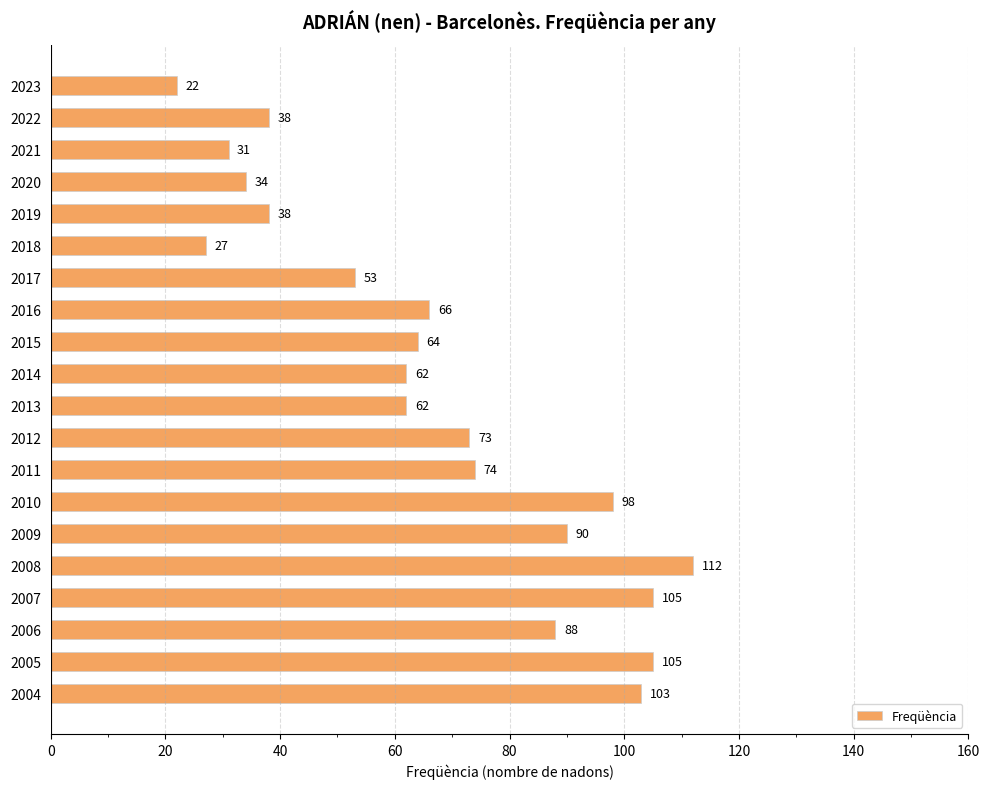

How many distinct data groups are displayed?

1